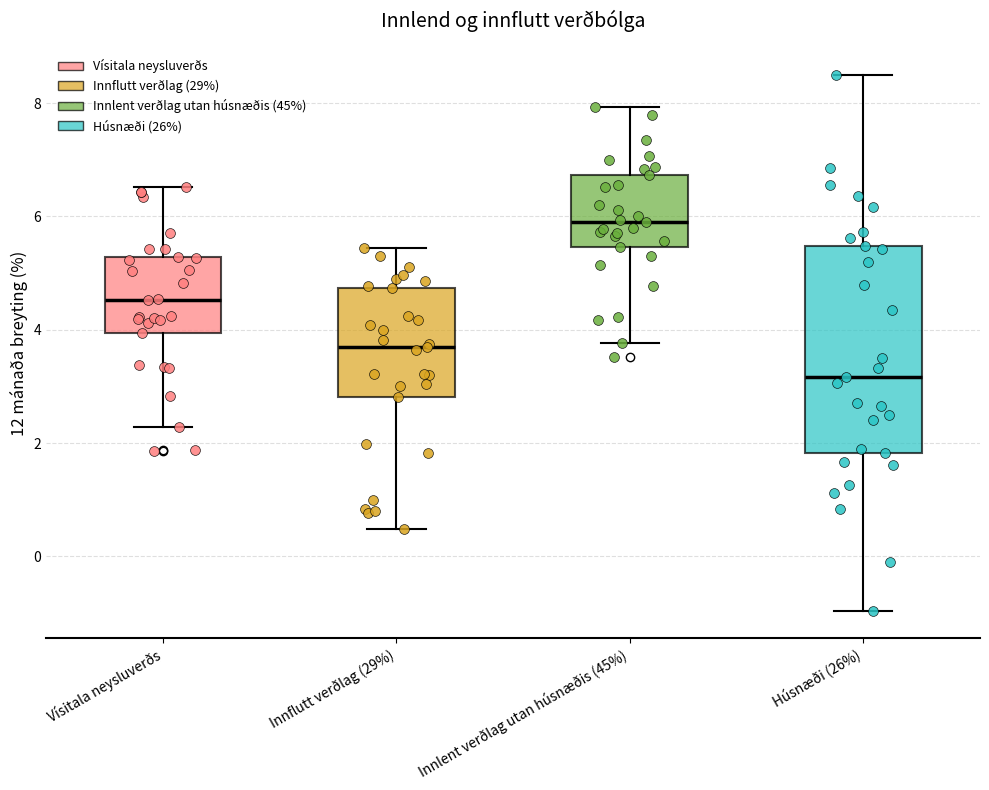

Reading left to right, transcribe this box plot: for each box, give where its median line is, the range the box spans, and where its two whiskers end, as read against the y-axis. The values are not printed on the chart, so give them approximately, as read against the axis.

Vísitala neysluverðs: median 4.6, box 4.0 to 5.2, whiskers 2.2 to 6.6
Innflutt verðlag (29%): median 3.8, box 2.8 to 4.8, whiskers 0.4 to 5.4
Innlent verðlag utan húsnæðis (45%): median 6.0, box 5.4 to 6.8, whiskers 3.8 to 8.0
Húsnæði (26%): median 3.2, box 1.8 to 5.4, whiskers -1.0 to 8.6